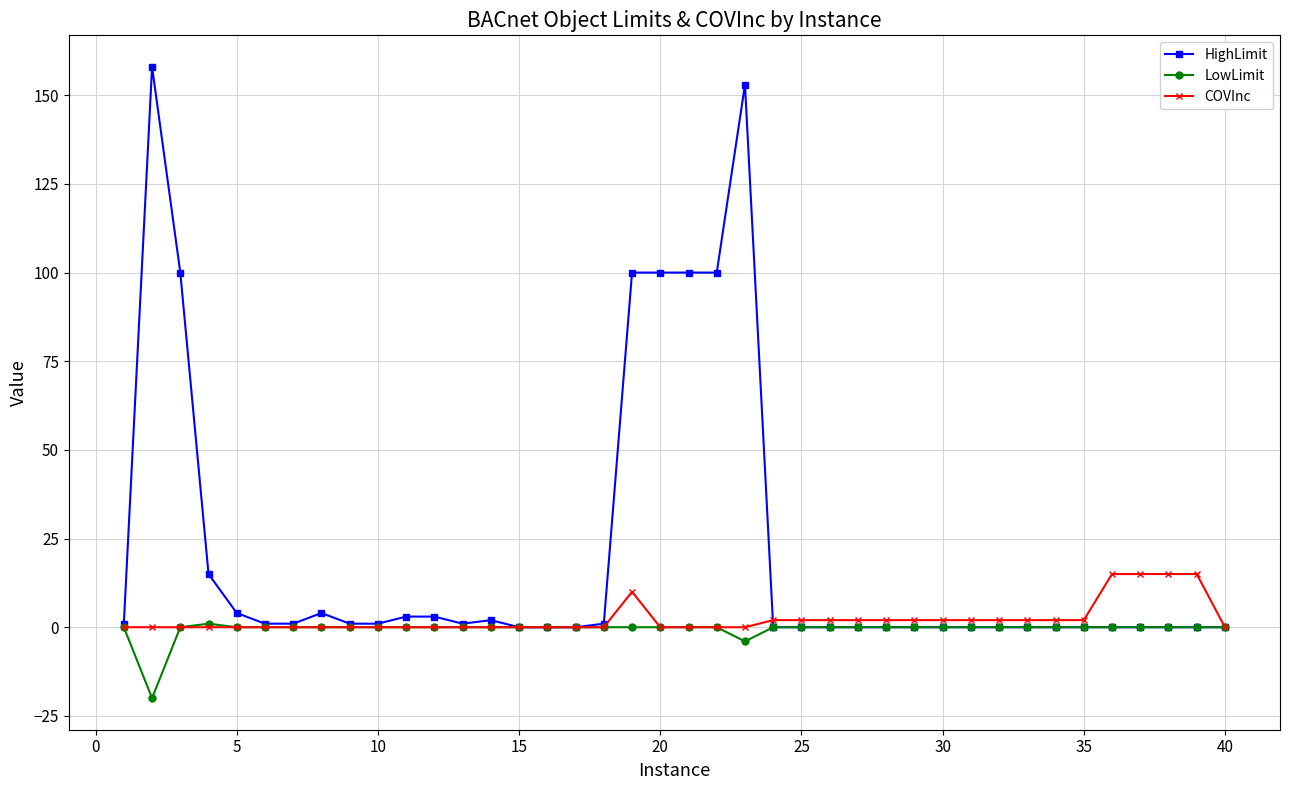

What is the difference between the maximum and second lowest values in the HighLimit series?

158